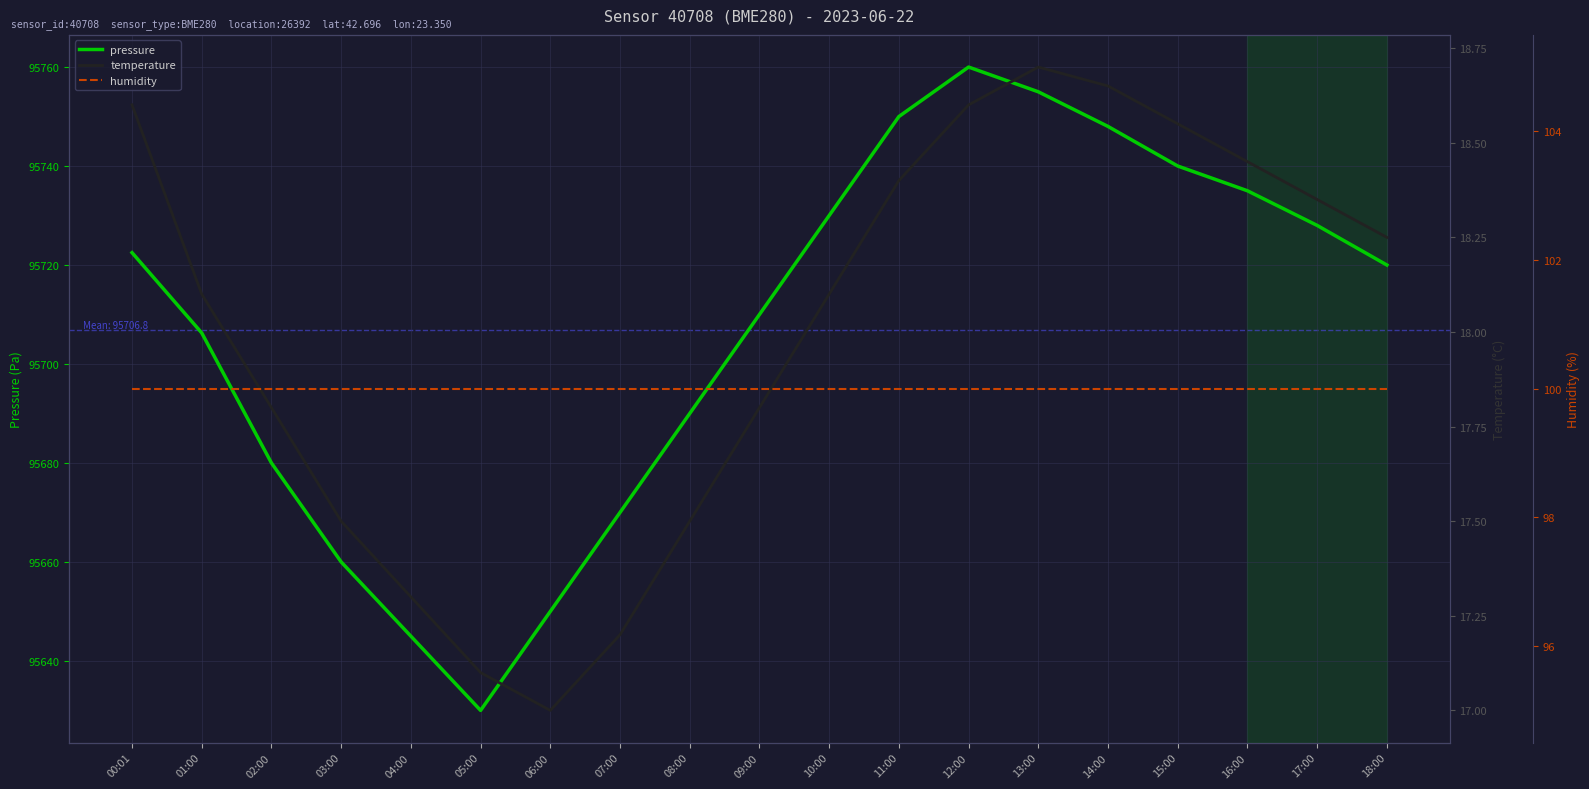

What is the spread (max minus min) of values at 10:00?

95711.9